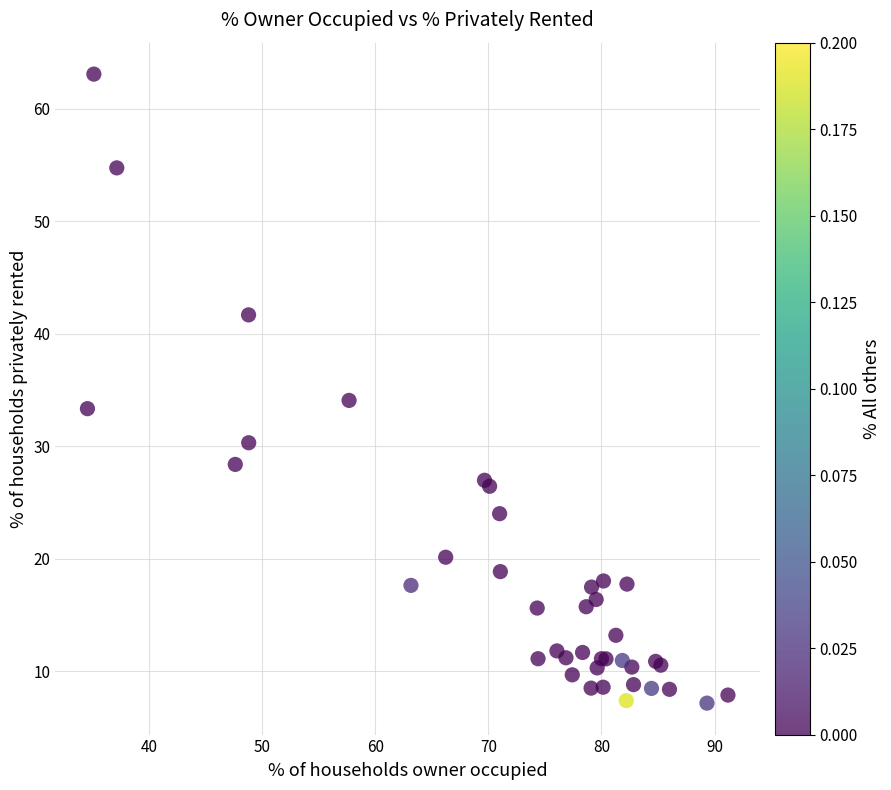

What Y value in the scatter plot is closest to 35?

34.1